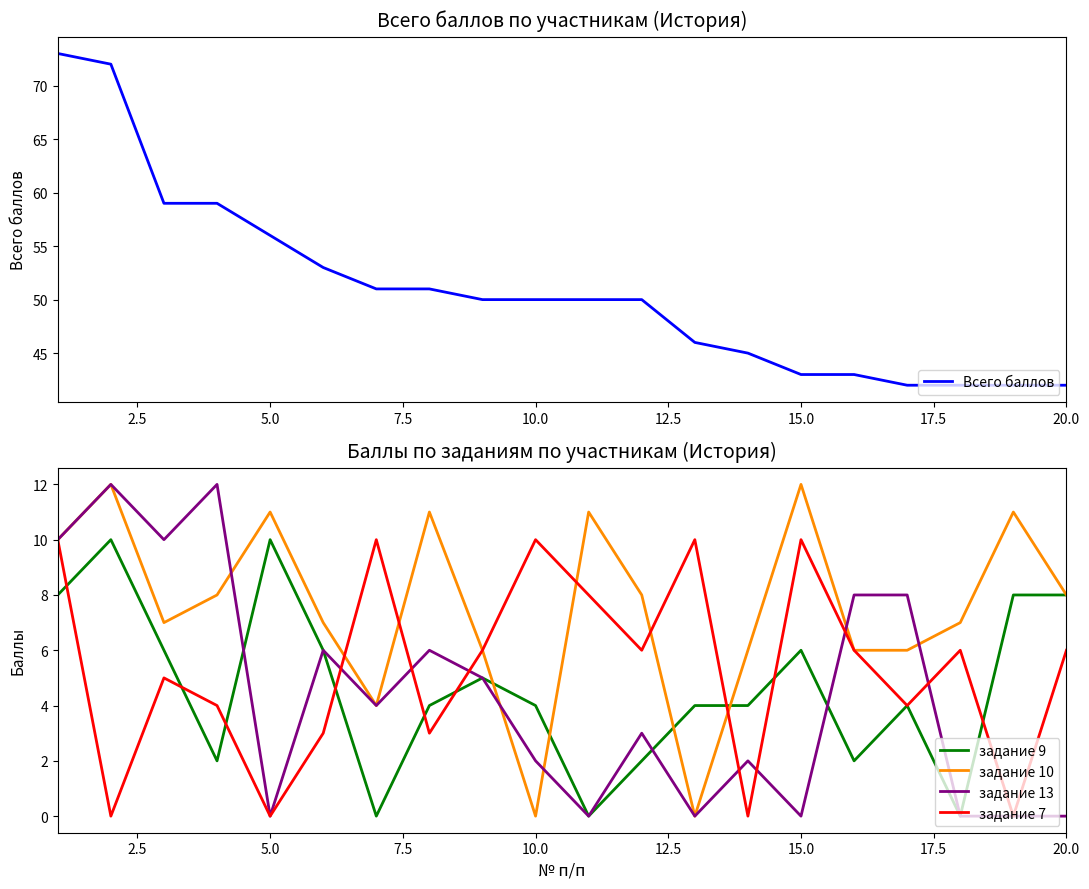

Is it true that Всего баллов equals 56 at 5.0?

True